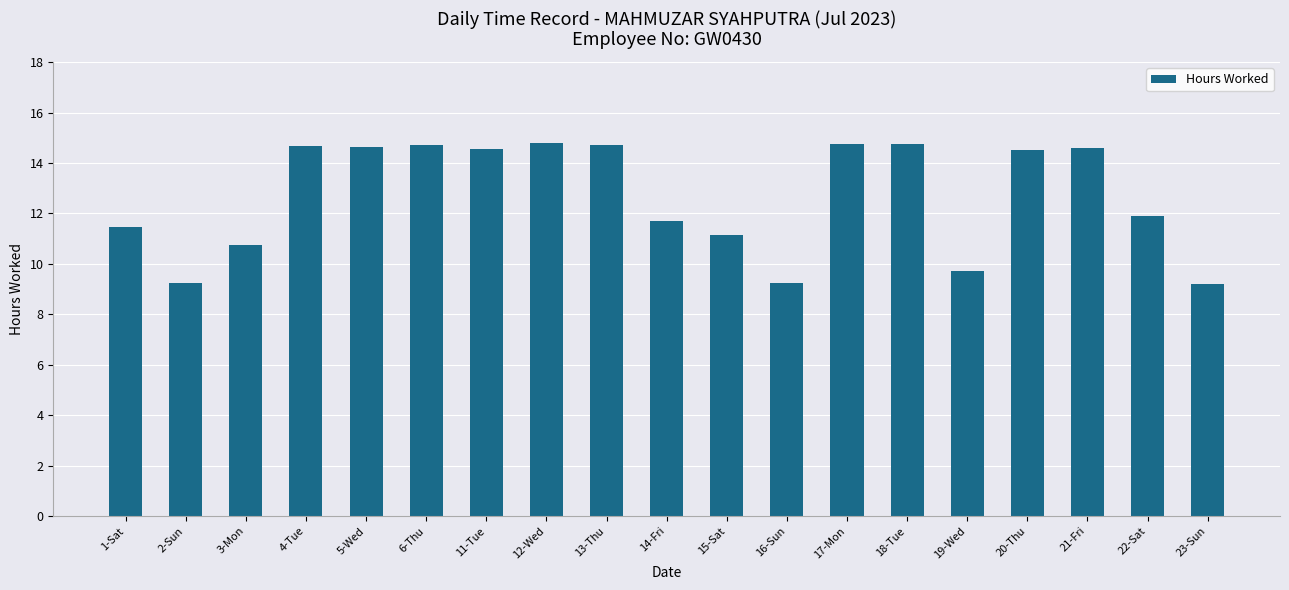

Approximately how many times larger is the value at 23-Sun compared to 4-Tue?

0.6